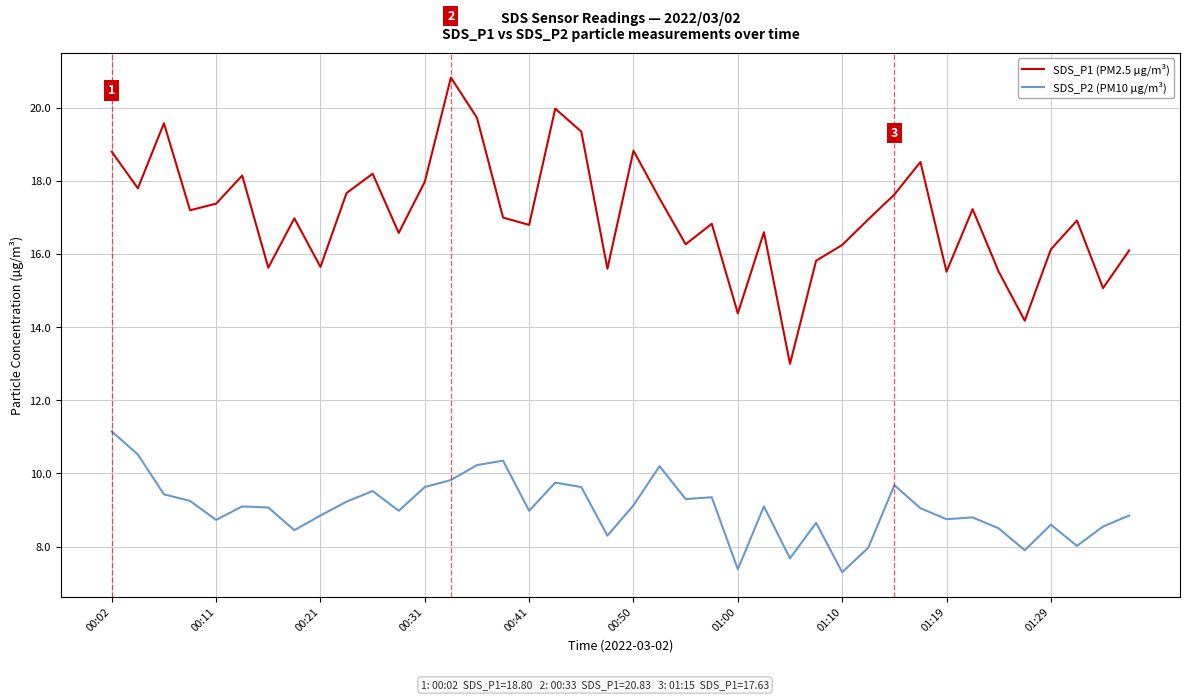

True or false: SDS_P2 (PM10 µg/m³) and SDS_P1 (PM2.5 µg/m³) cross at least once.

False